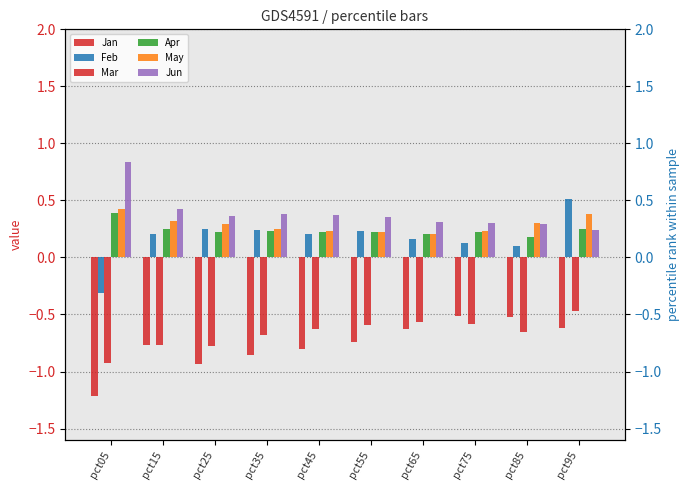

At how many categories does at least one series exceed 0?

10